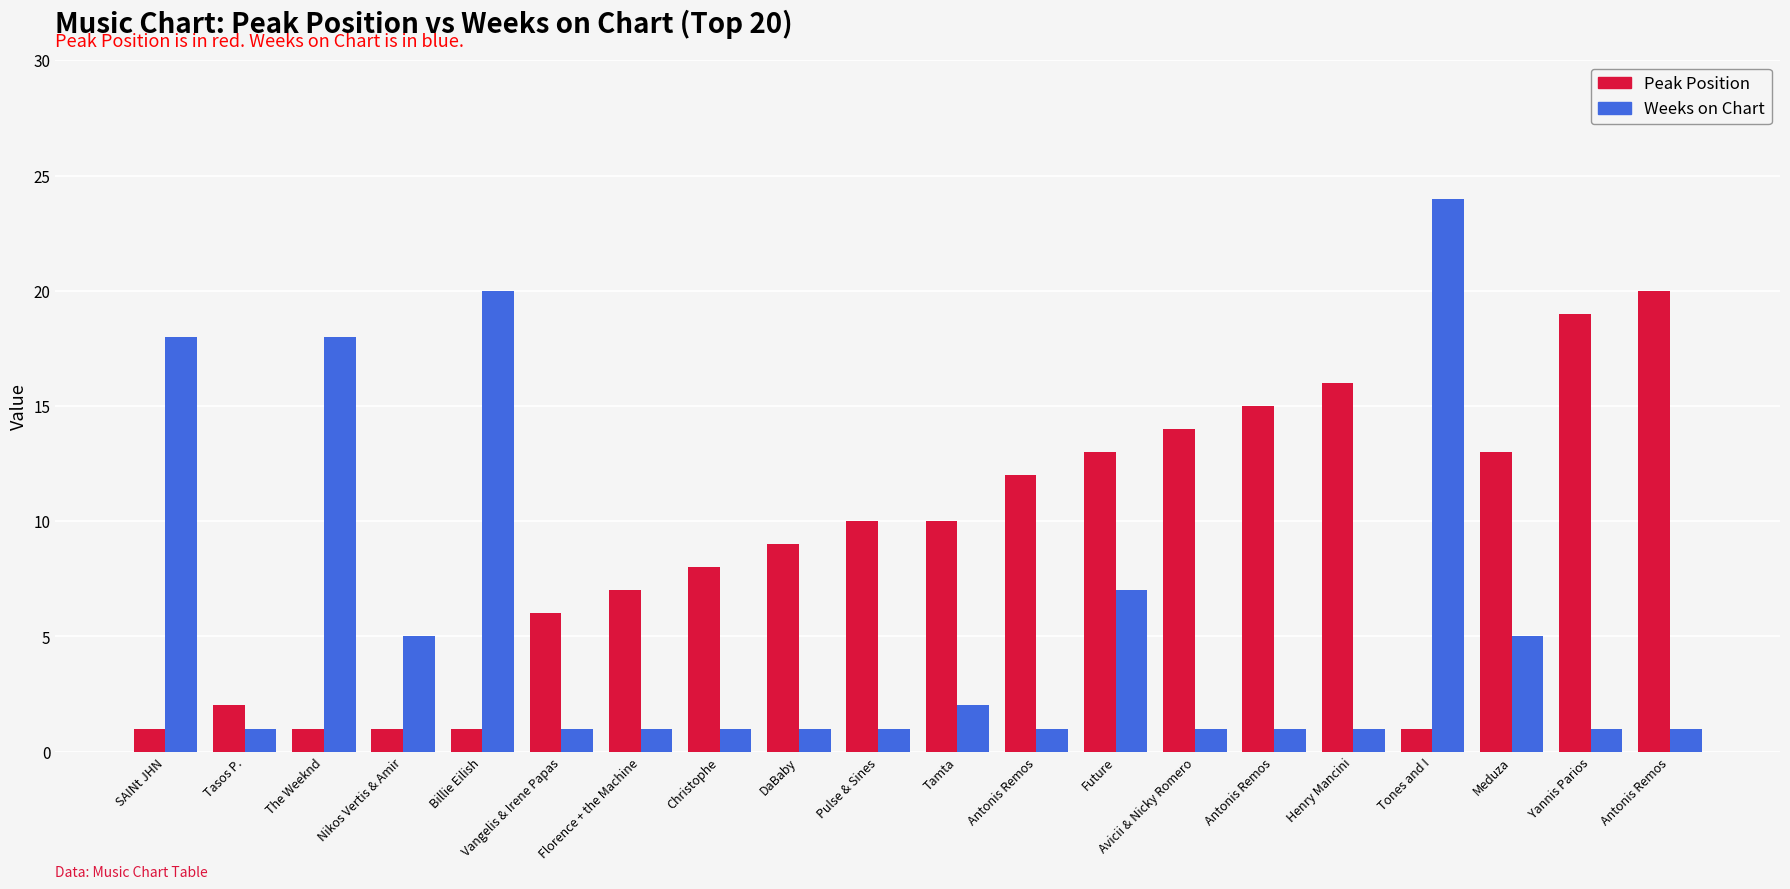

Are the bars horizontal?

No